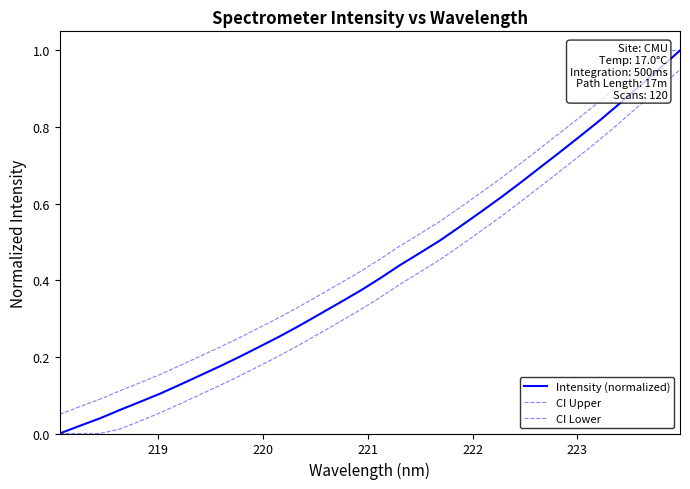

What is the value of the CI Upper point at the 31st from the left?

1.0